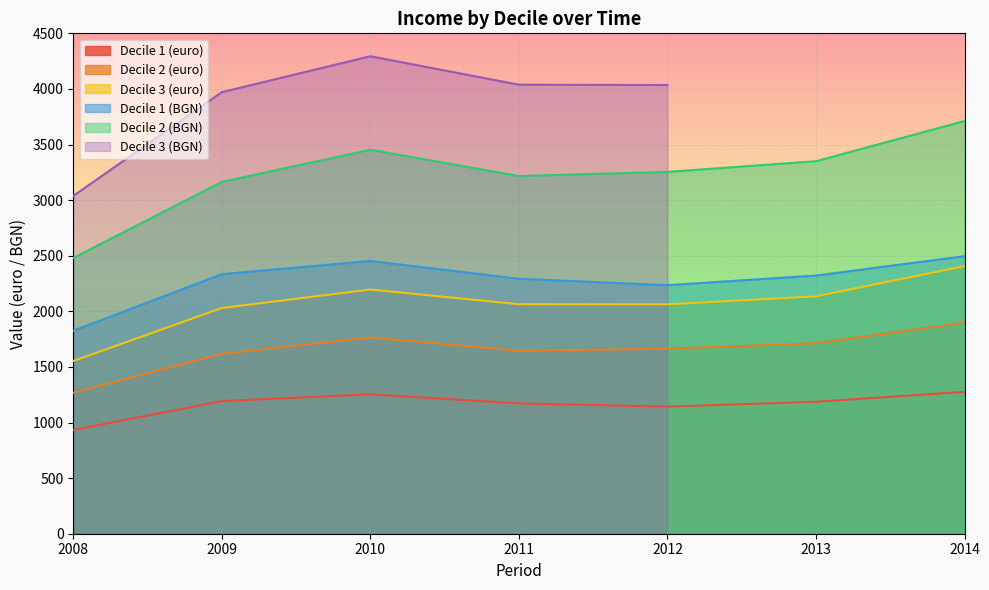

Where does the Decile 2 (euro) series first go above 1664?

2010